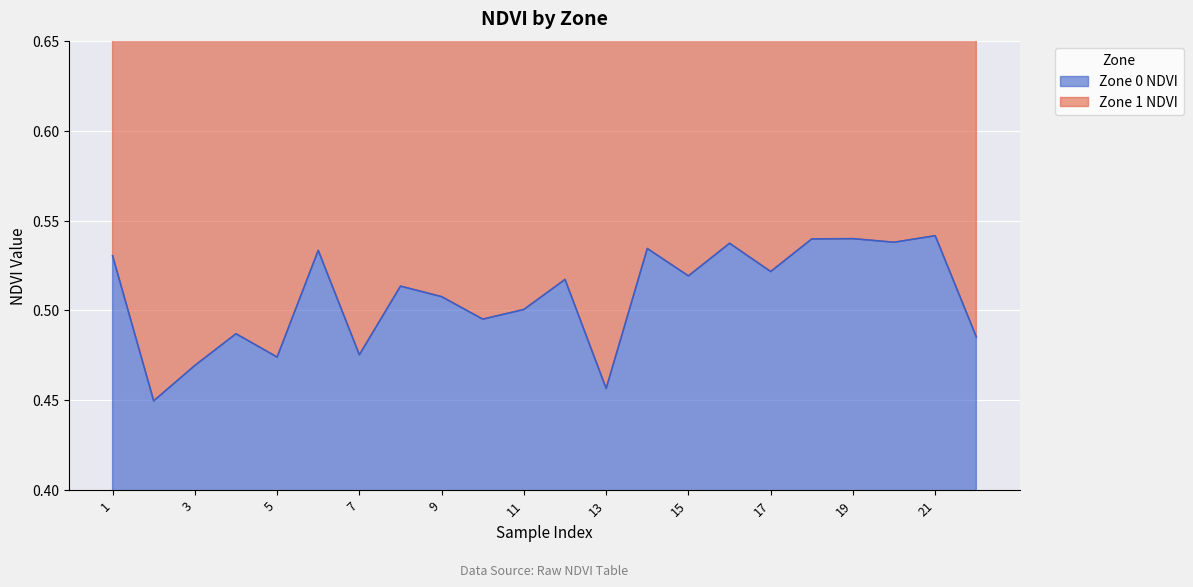

Between 15 and 2, which is larger?

15